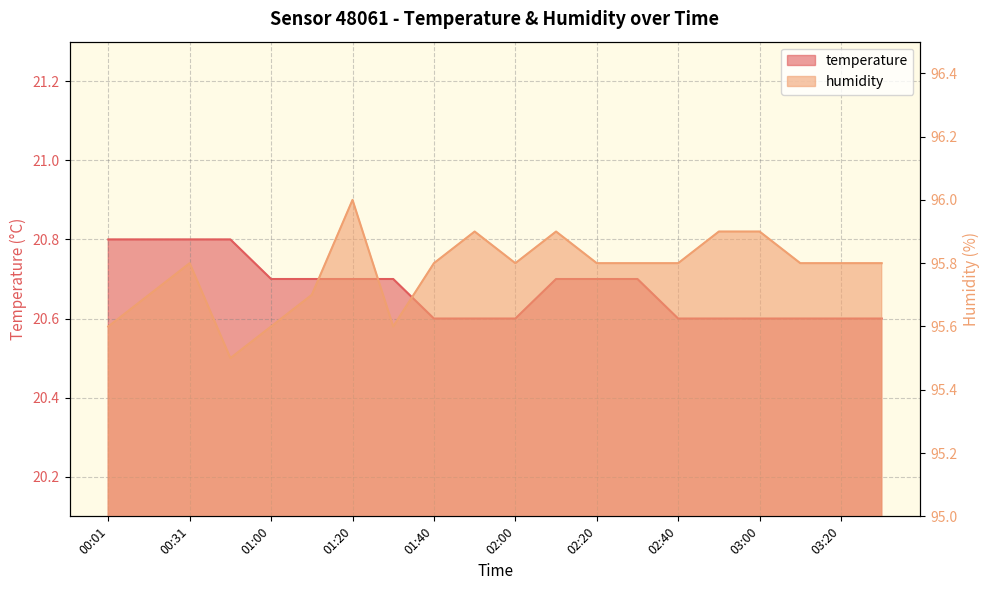

How many lines are shown in the chart?

2